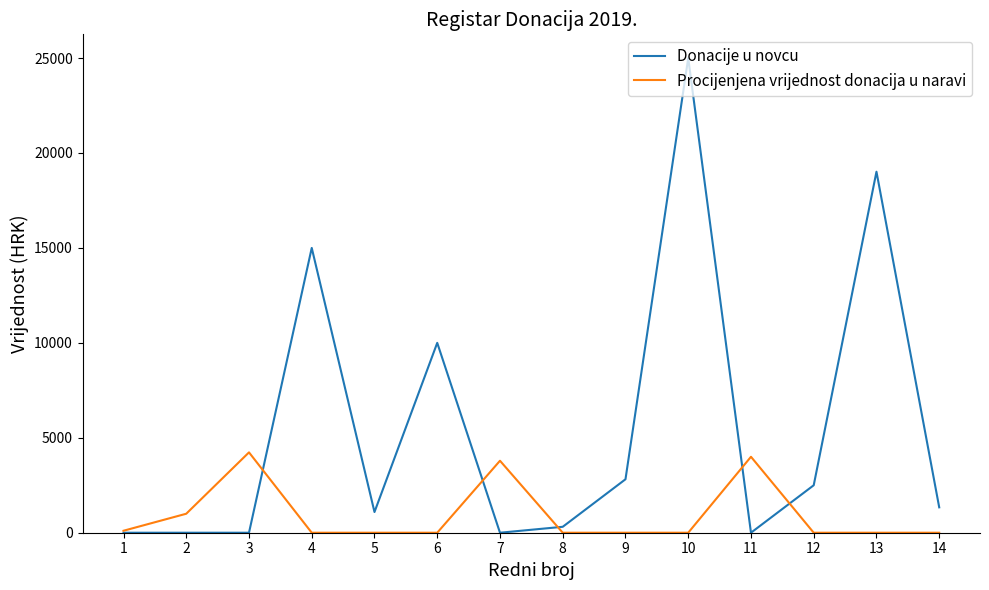

Is the value of Donacije u novcu at 13 greater than the value of Procijenjena vrijednost donacija u naravi at 6?

Yes